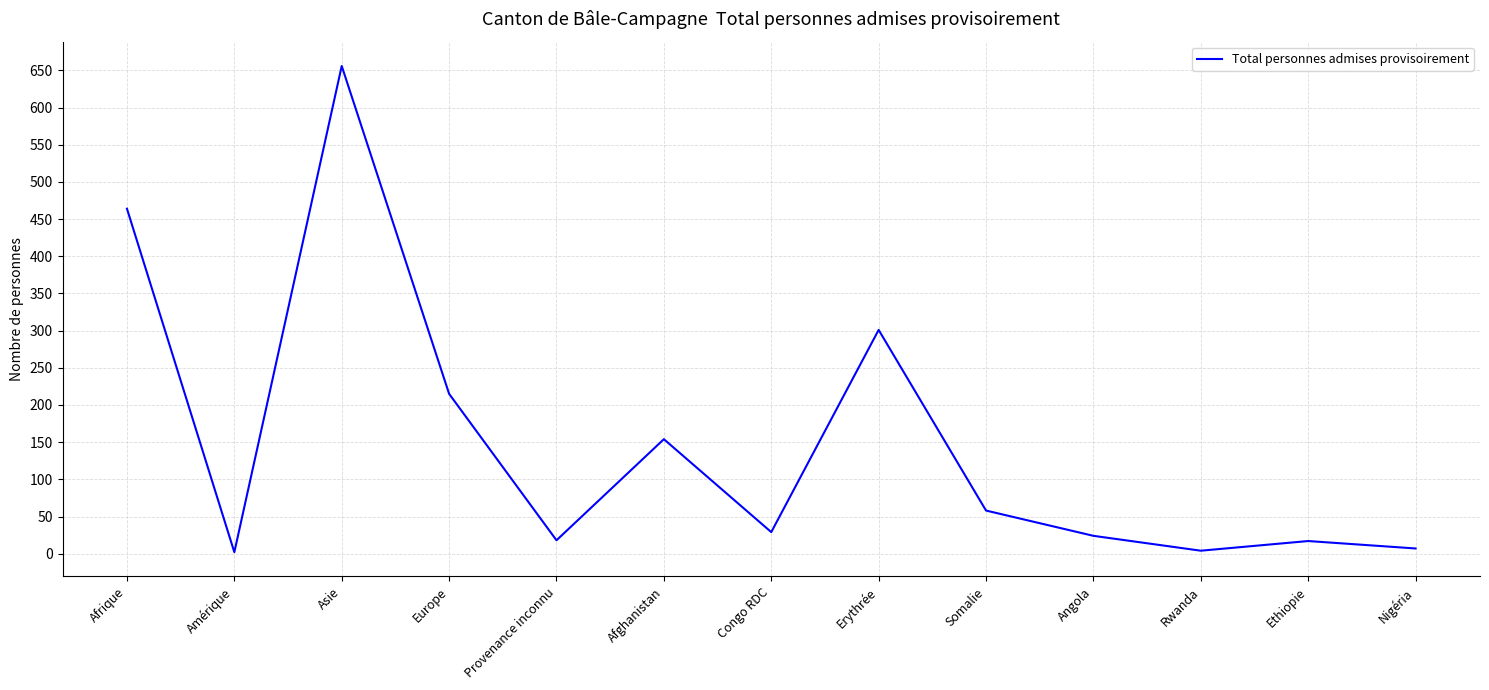

What is the ratio of the value at Somalie to the value at Ethiopie?

3.4